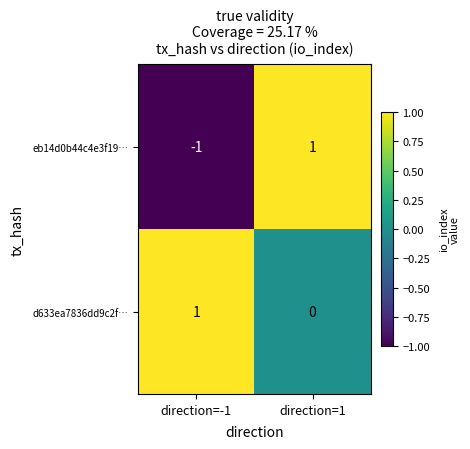

Is it true that eb14d0b44c4e3f19… equals -1 at direction=-1?

True